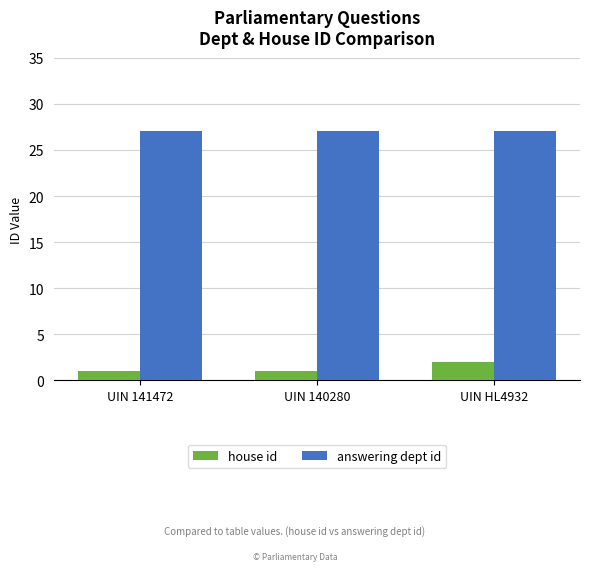

Reading left to right, extract all data points from this chart.

house id: UIN 141472=1	UIN 140280=1	UIN HL4932=2
answering dept id: UIN 141472=27	UIN 140280=27	UIN HL4932=27